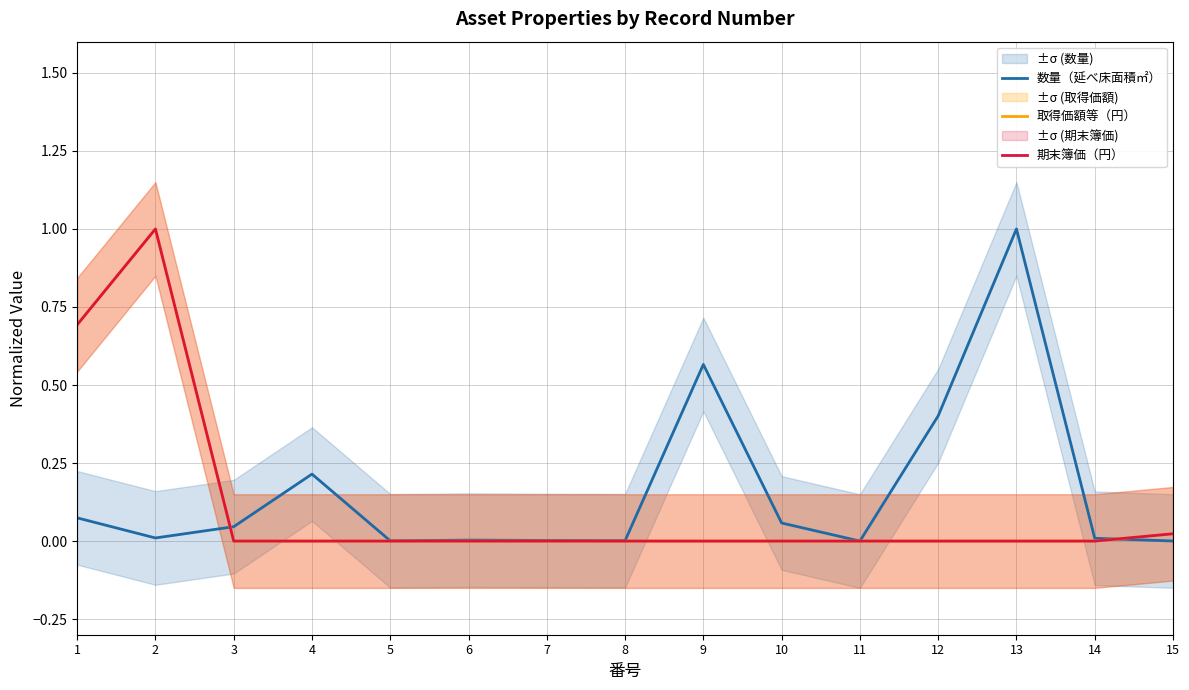

Where is 期末簿価（円） nearest to the value 0?

3